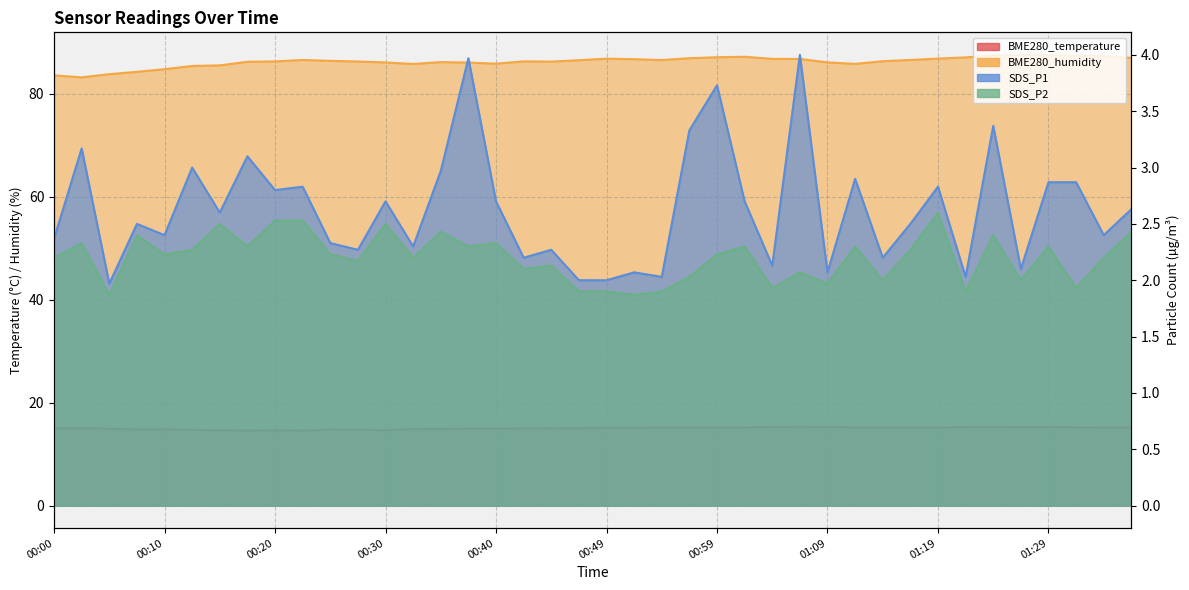

What is the total value across all series at 00:05?

102.5